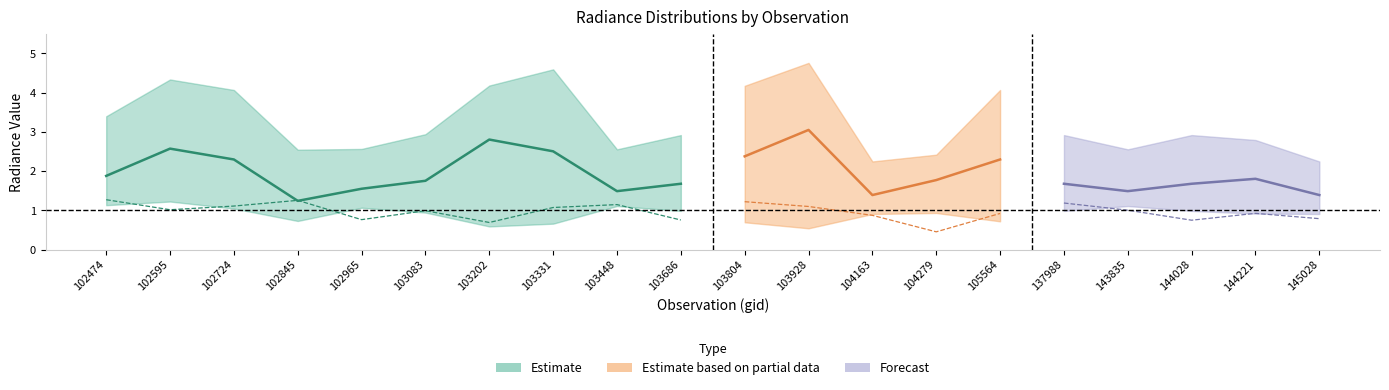

At which label does rade9_aggzone_norm reach its minimum?

104279